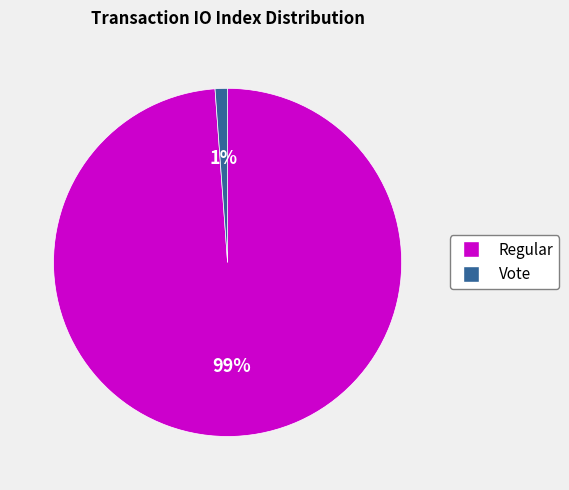

To the nearest percent, what is the average slice percentage?

50%